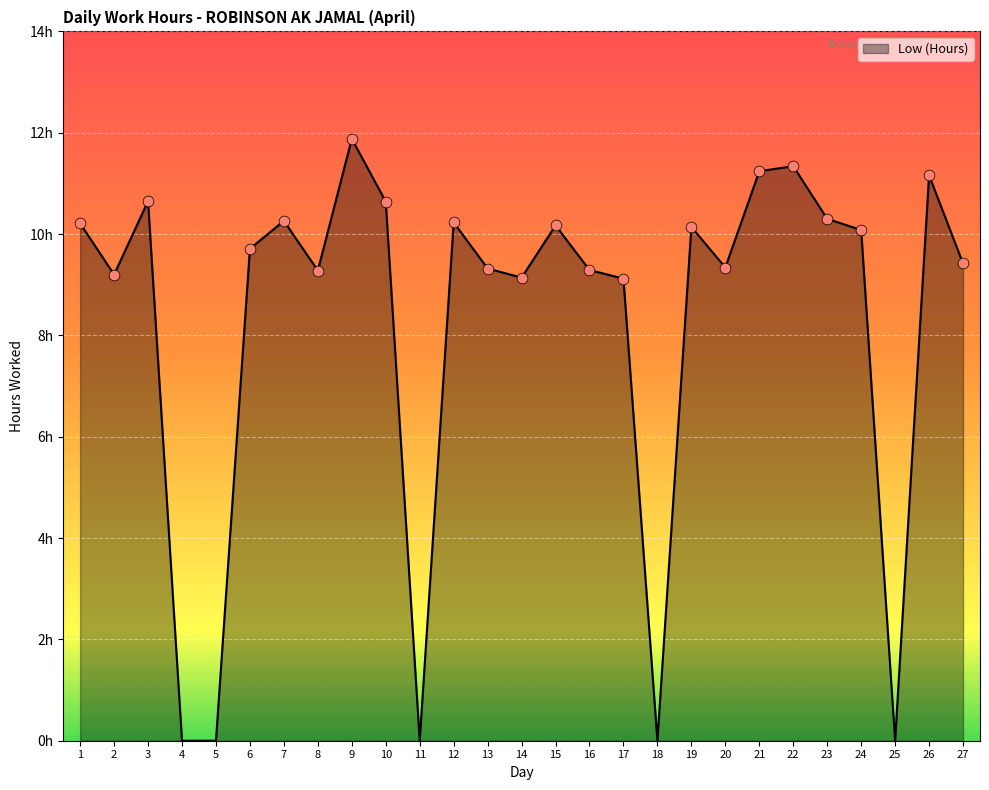

What is the ratio of the value at 21 to the value at 8?

1.2